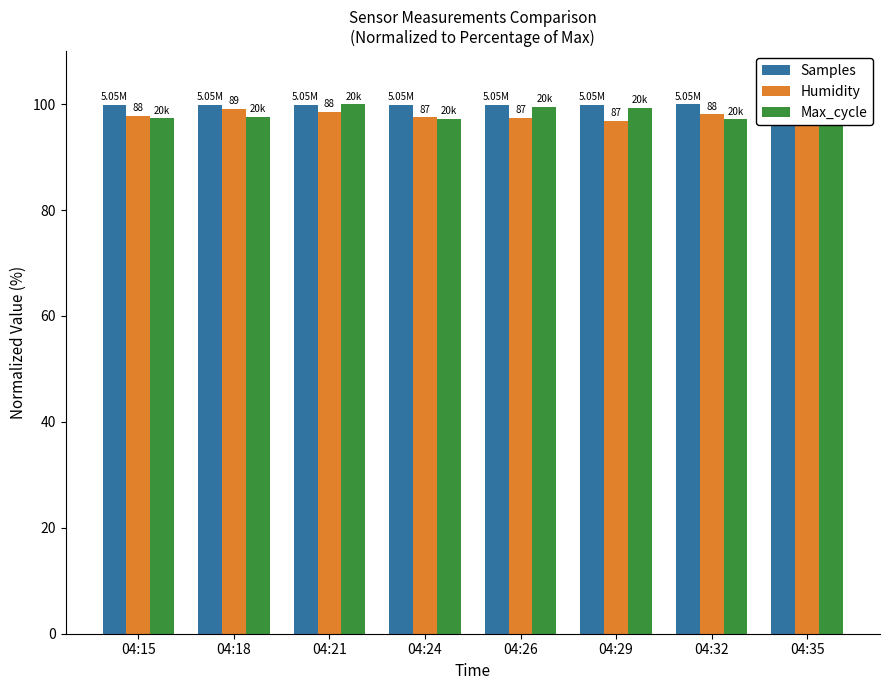

What is the value of the Humidity bar at the 5th from the left?

97.4